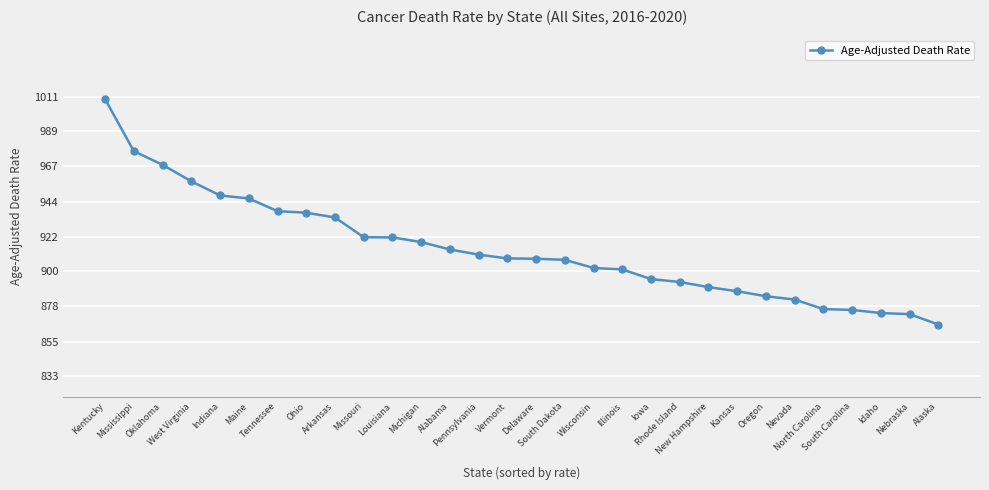

What is the average value?

914.0